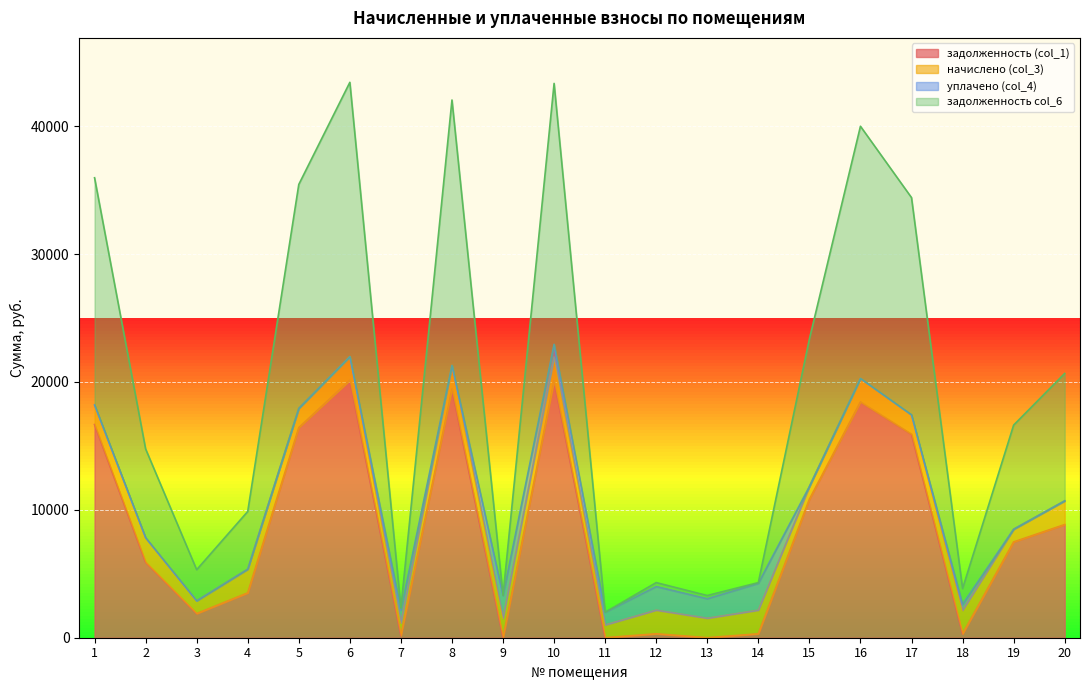

How many interior local valleys does the задолженность col_6 series have?

6